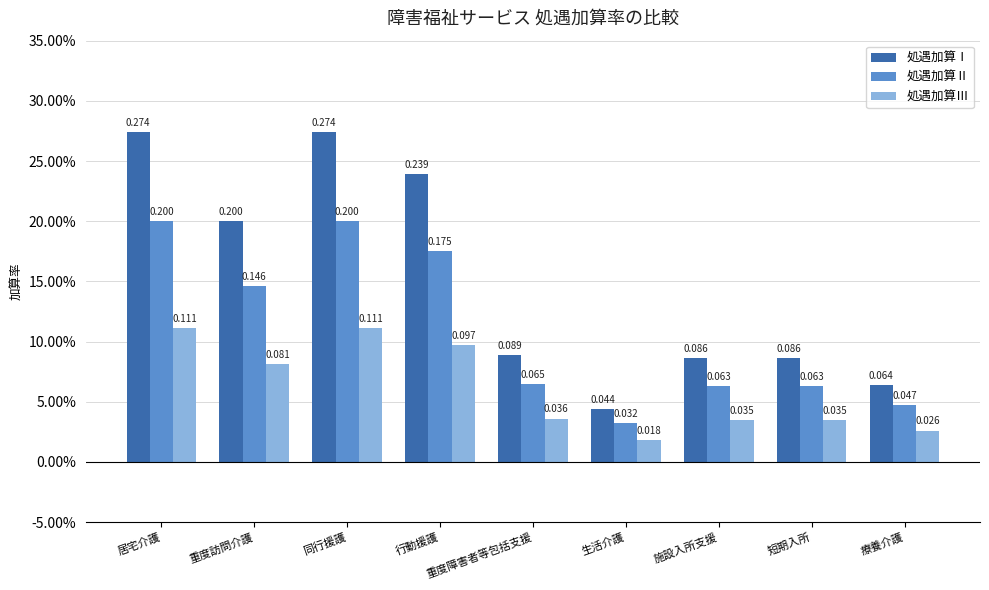

What are all the series names shown in the legend?

処遇加算Ⅰ, 処遇加算Ⅱ, 処遇加算Ⅲ